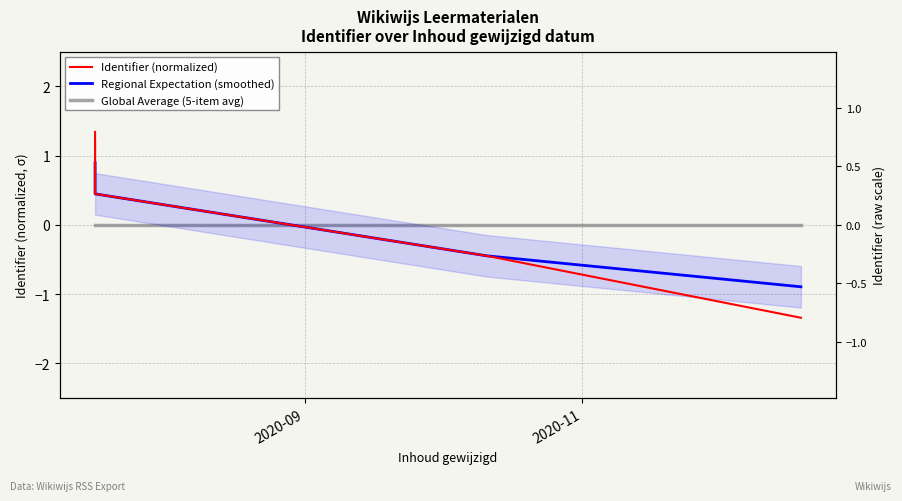

Is it true that Regional Expectation (smoothed) equals 0.3 at 2020-11?

False